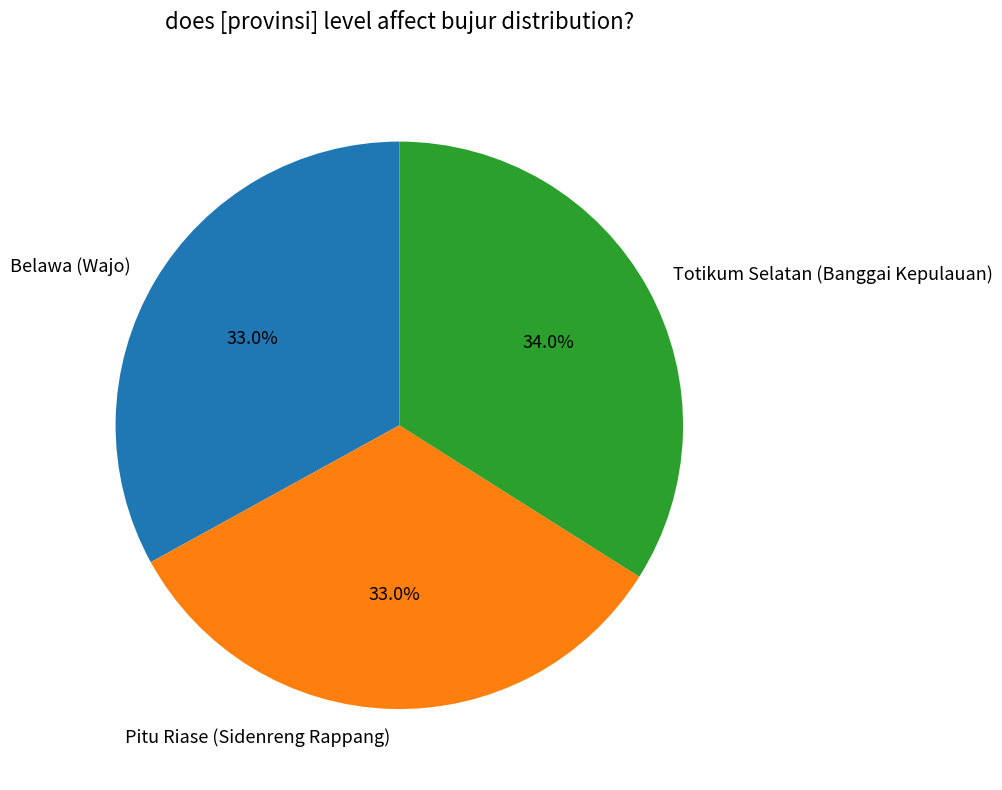

Combined, what portion of the pie is Pitu Riase (Sidenreng Rappang) and Belawa (Wajo)?

66.0%